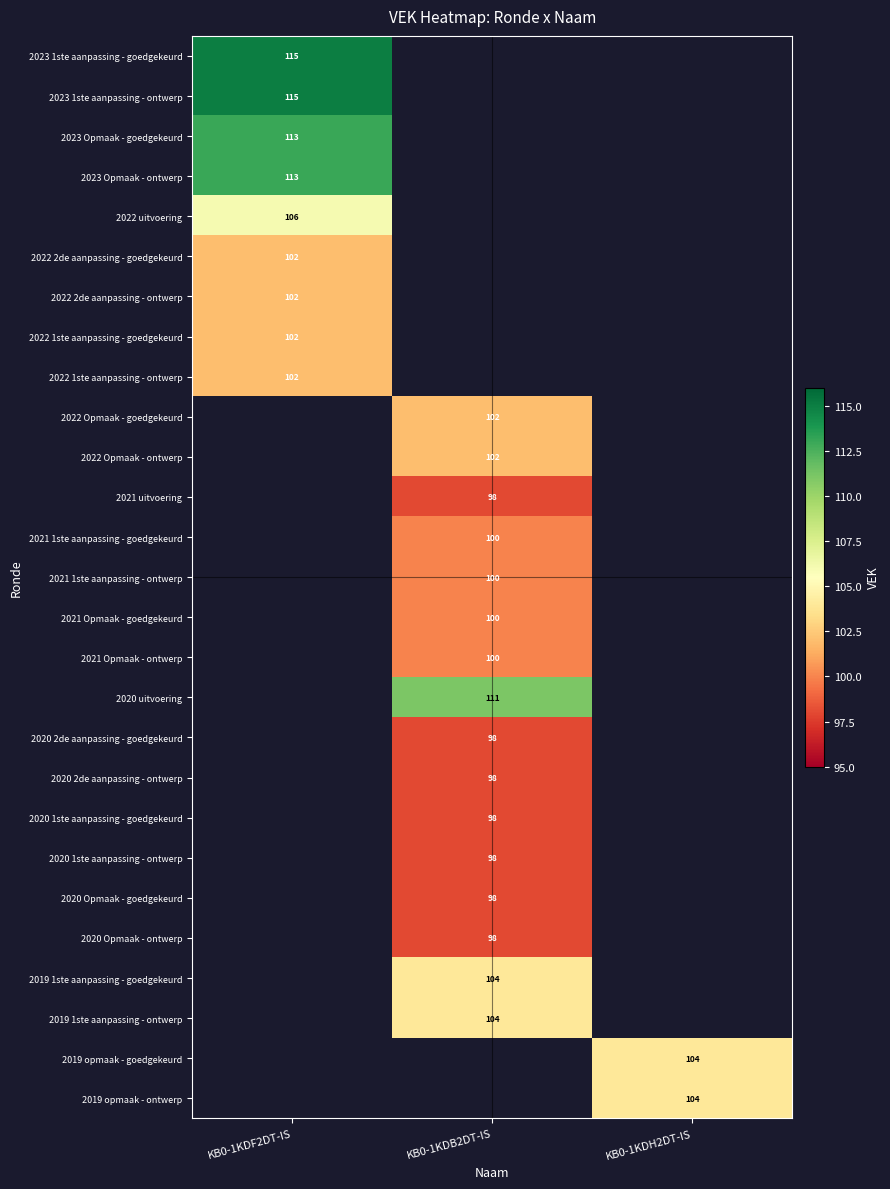

The value of 2021 1ste aanpassing - goedgekeurd at KB0-1KDB2DT-IS is 175. True or false?

False